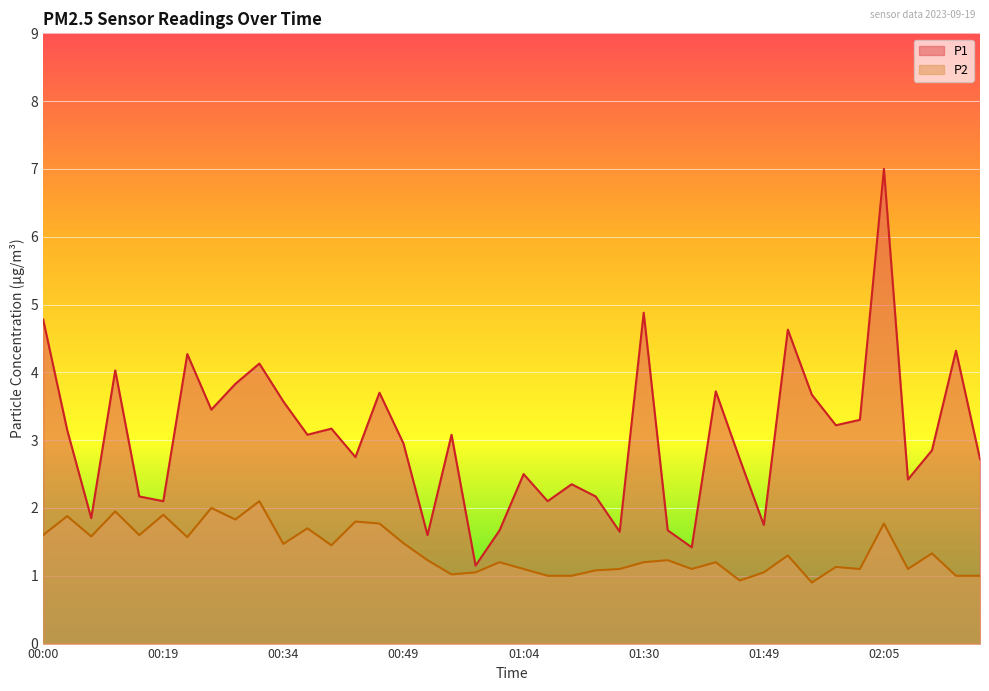

How many interior local peaks does the P1 series have?

13